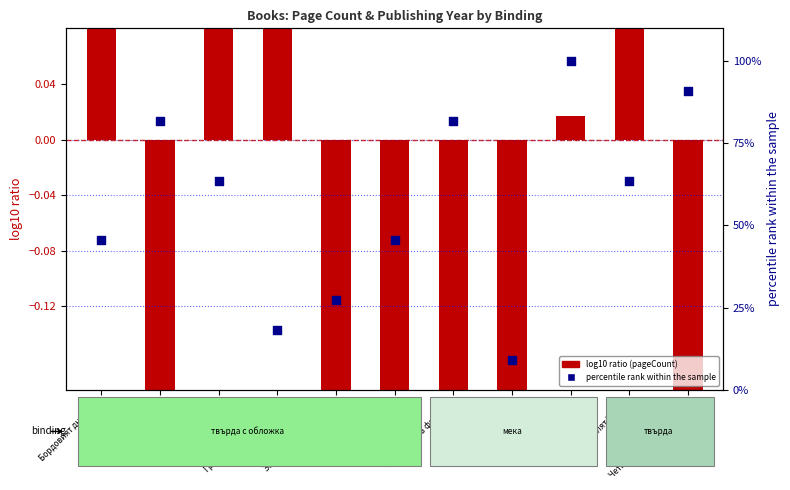

Which series reaches the maximum Y coordinate?

percentile rank within the sample